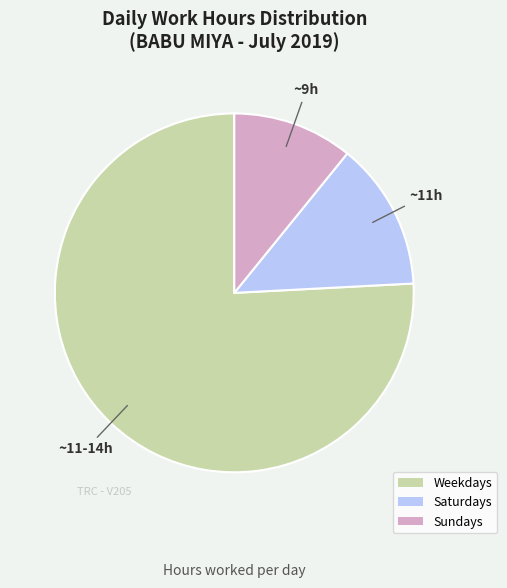

What is the ratio of the value at Saturdays to the value at Sundays?

1.2